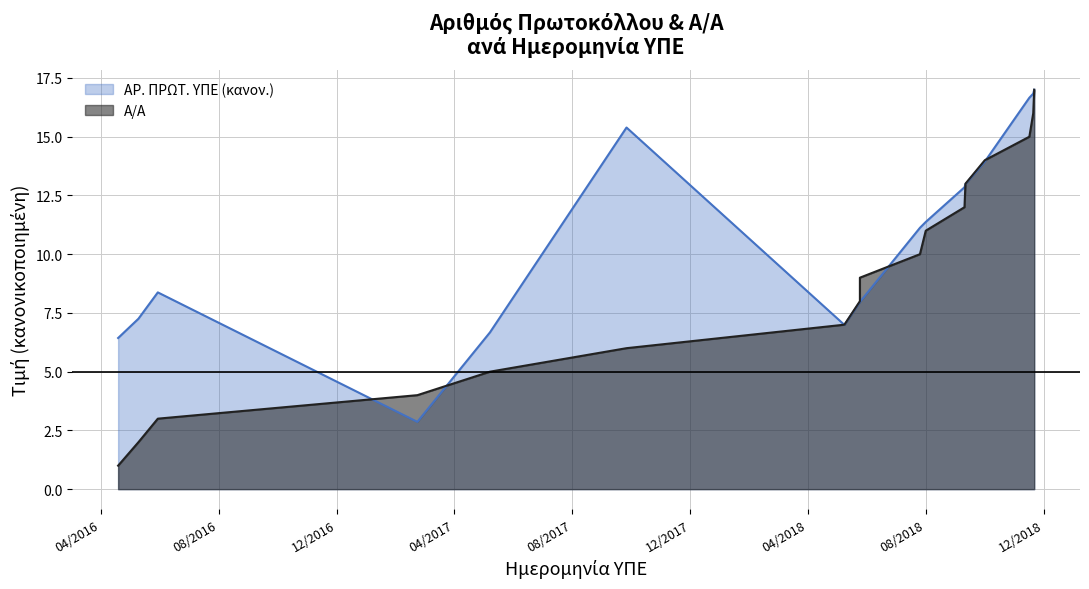

Reading left to right, list all the values displayed in this chart.

Α/Α: 1.0	2.0	3.0	4.0	5.0	6.0	7.0	8.0	9.0	10.0	11.0	12.0	13.0	14.0	15.0	16.0	17.0
ΑΡ. ΠΡΩΤ. ΥΠΕ: 6.4	7.3	8.4	2.9	6.7	15.4	7.0	8.0	8.0	11.1	11.4	12.8	13.0	13.9	16.7	16.8	17.0